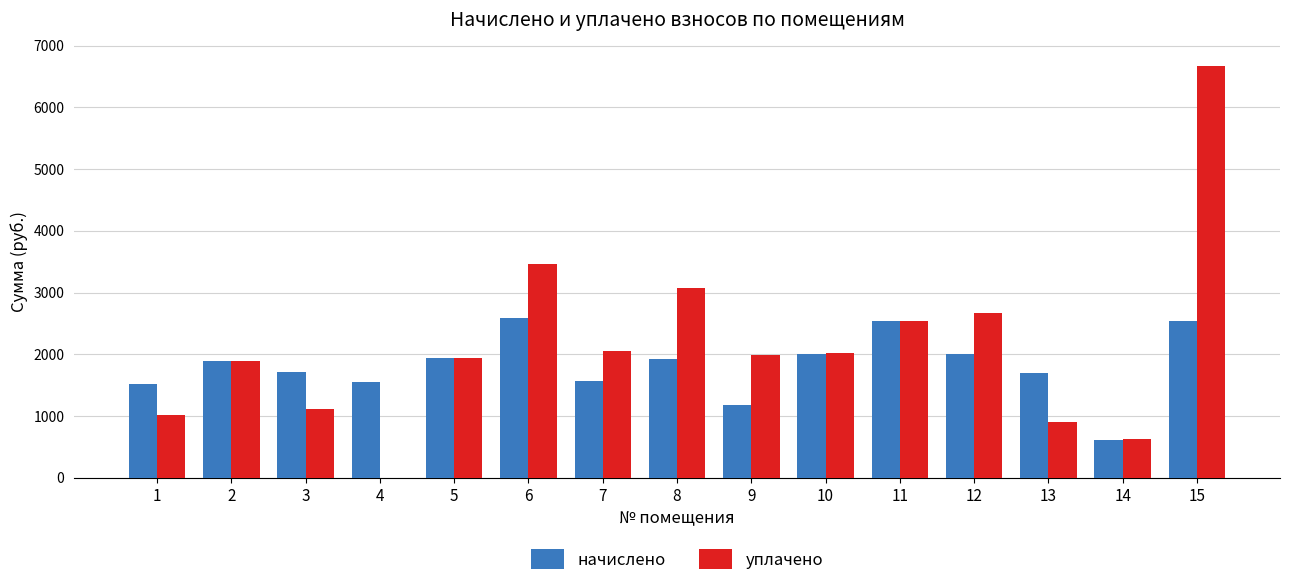

Between 1 and 11, which series saw the biggest shift?

уплачено